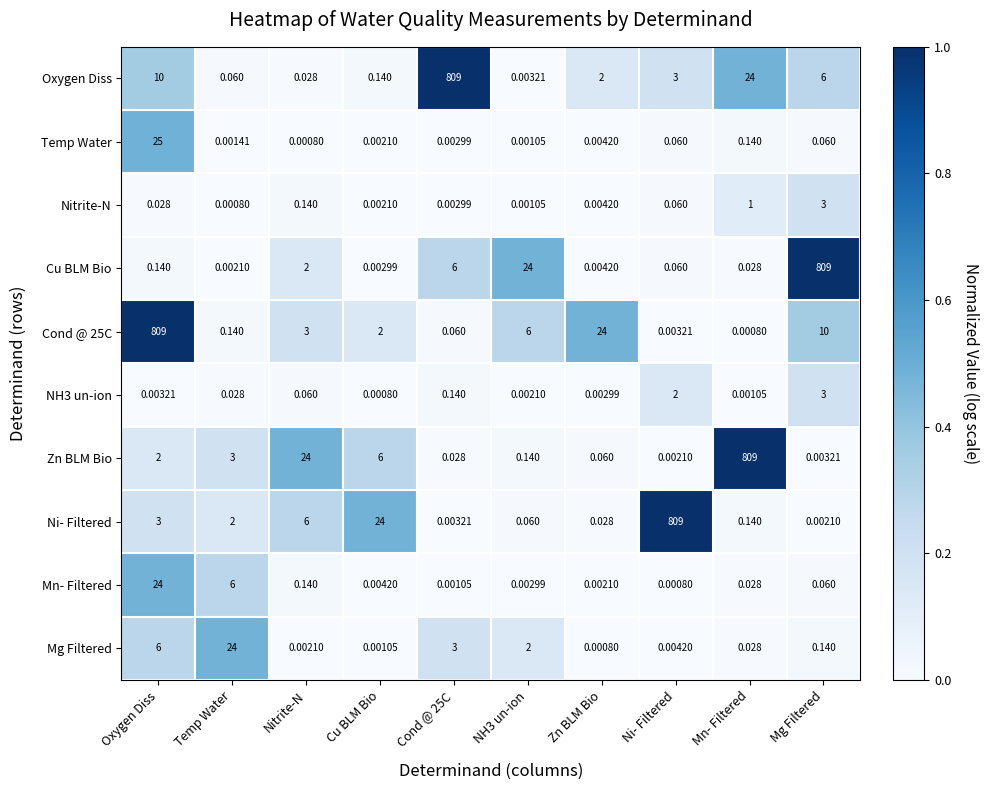

Which category has the highest value in the Nitrite-N series?

Mg Filtered